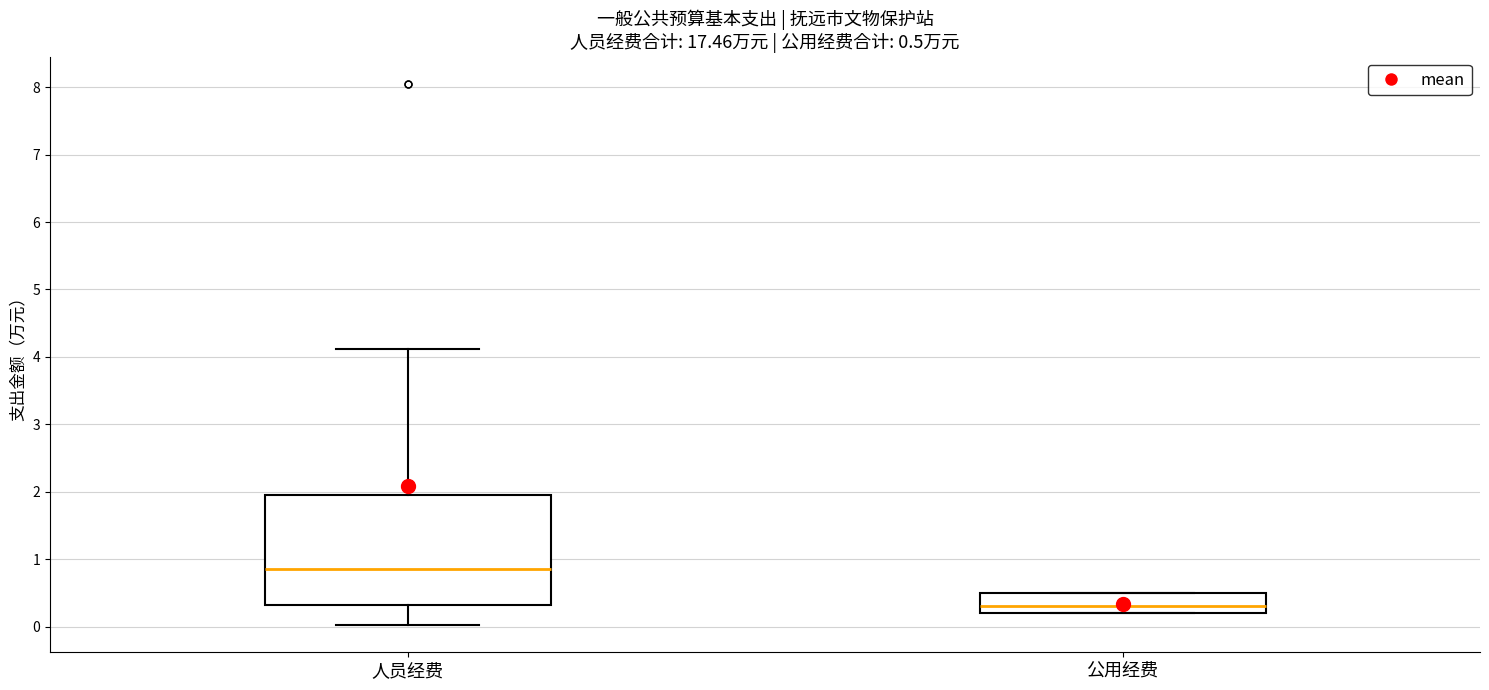

Which box's median line is the lowest?

公用经费